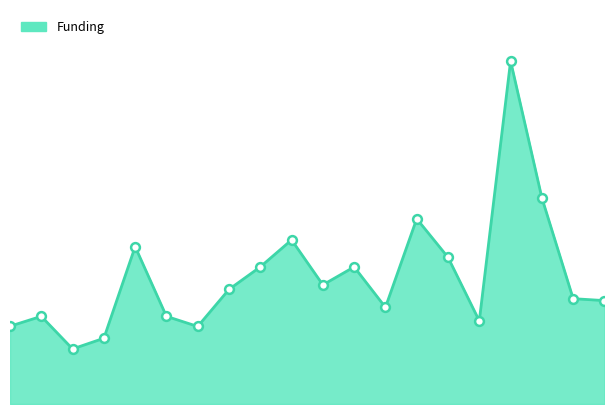

How many lines are shown in the chart?

1